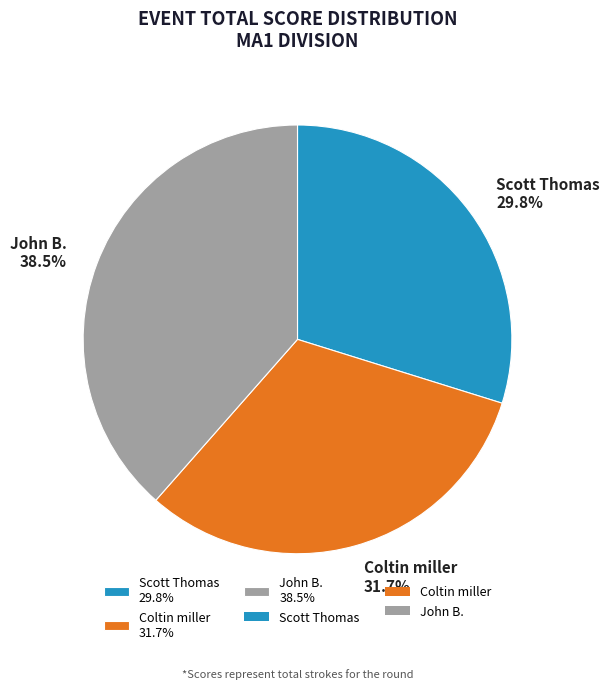

Is it true that Scott Thomas is 16% of the pie?

False